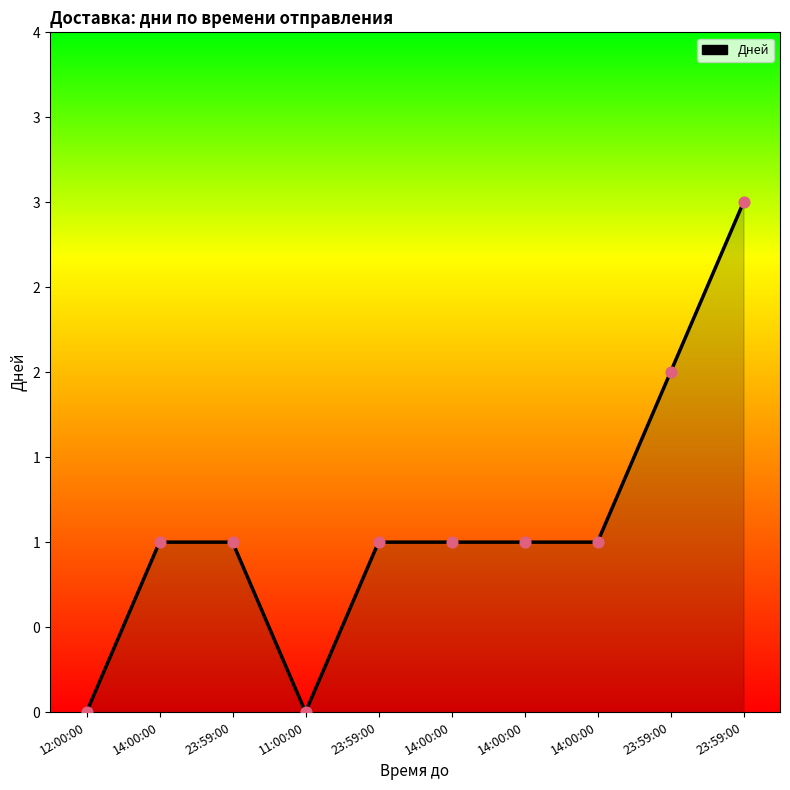

Between 14:00:00 and 23:59:00, which is larger?

23:59:00